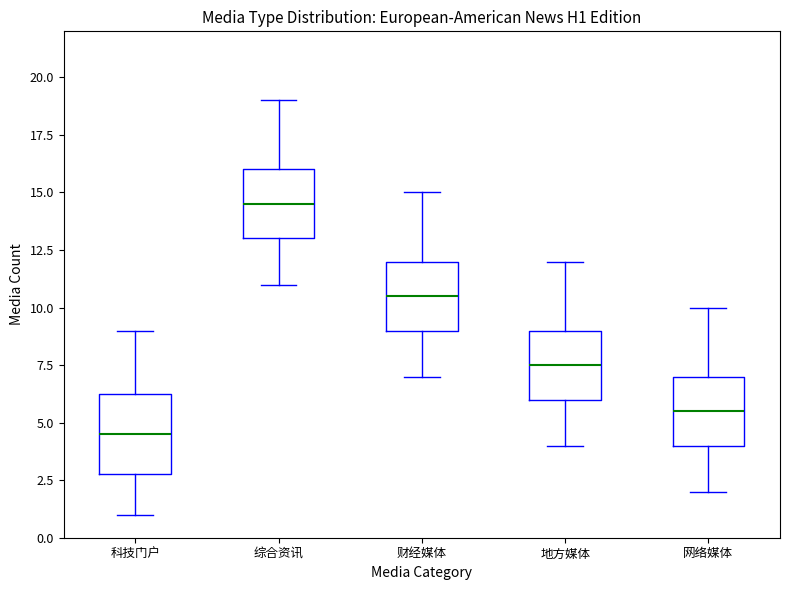

Where does the lower whisker of the box for 地方媒体 end on the y-axis? The values are not printed on the chart, so give them approximately, as read against the axis.

4.0